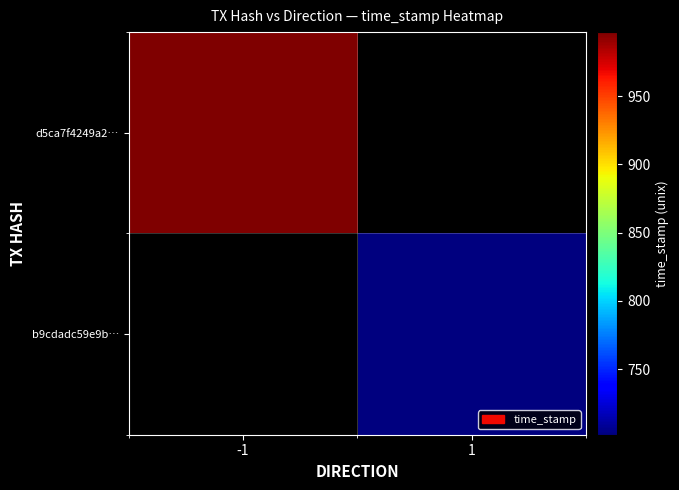

Which series has the widest spread of values?

d5ca7f4249a2ffc72c994bfd0c91aa127638ad6